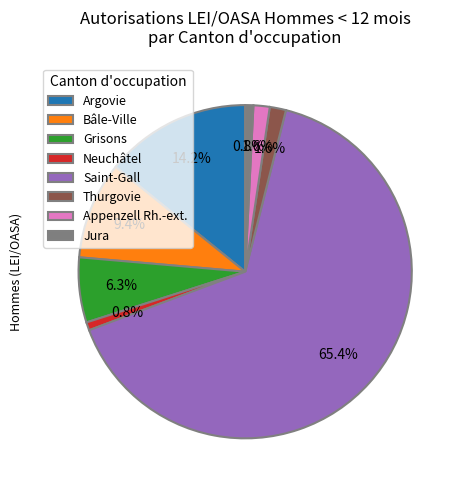

What is the largest slice in the pie chart?

Saint-Gall